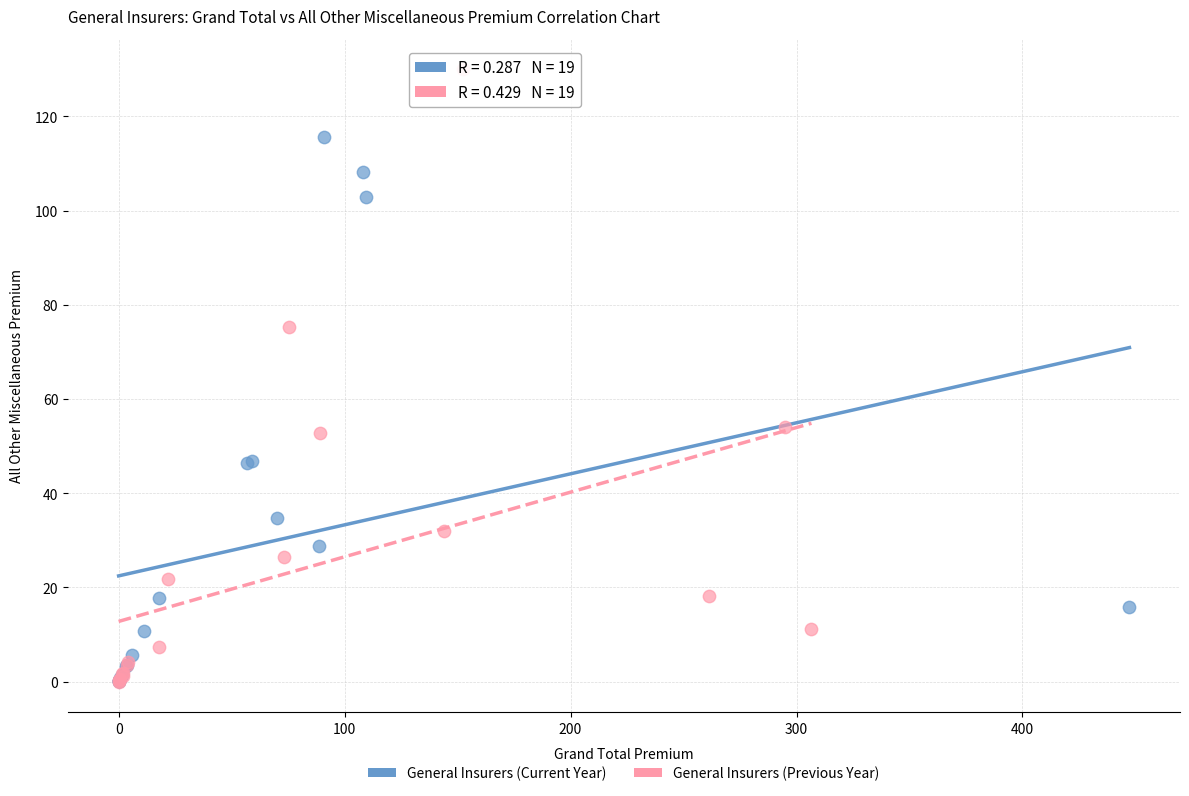

Which series has the largest Y range (max minus min)?

General Insurers (Previous Year)